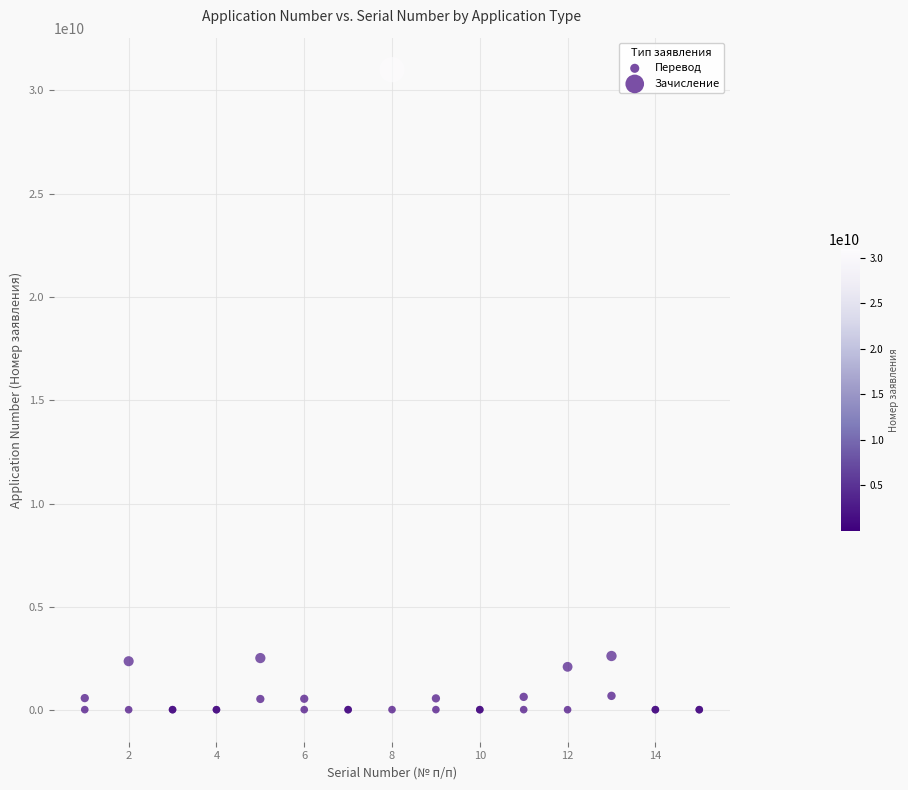

Which series contains the highest Y value?

Зачисление